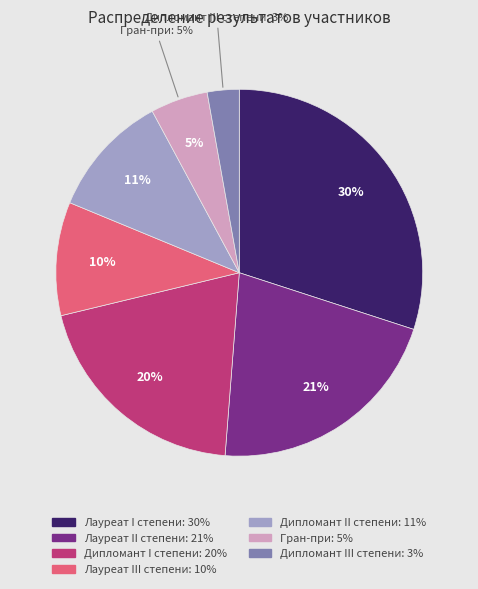

True or false: Дипломант II степени accounts for 17% of the total.

False